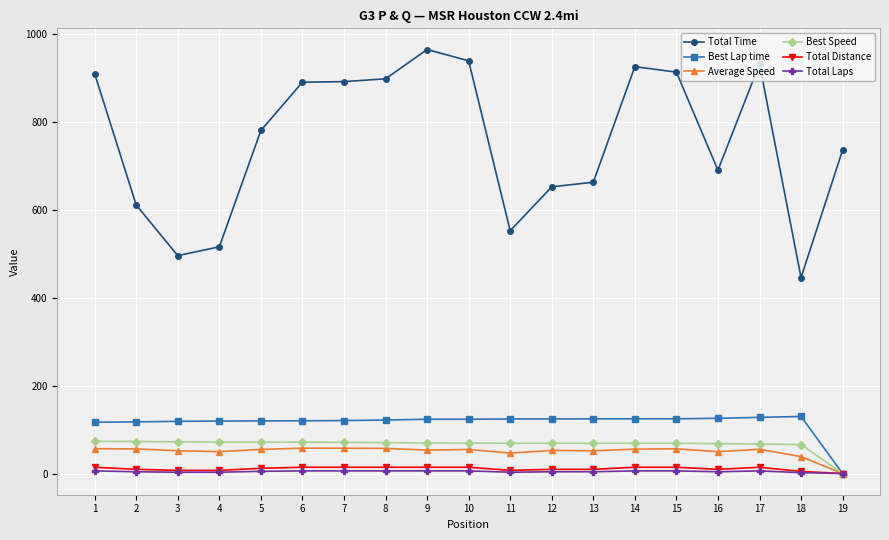

How many lines are shown in the chart?

6